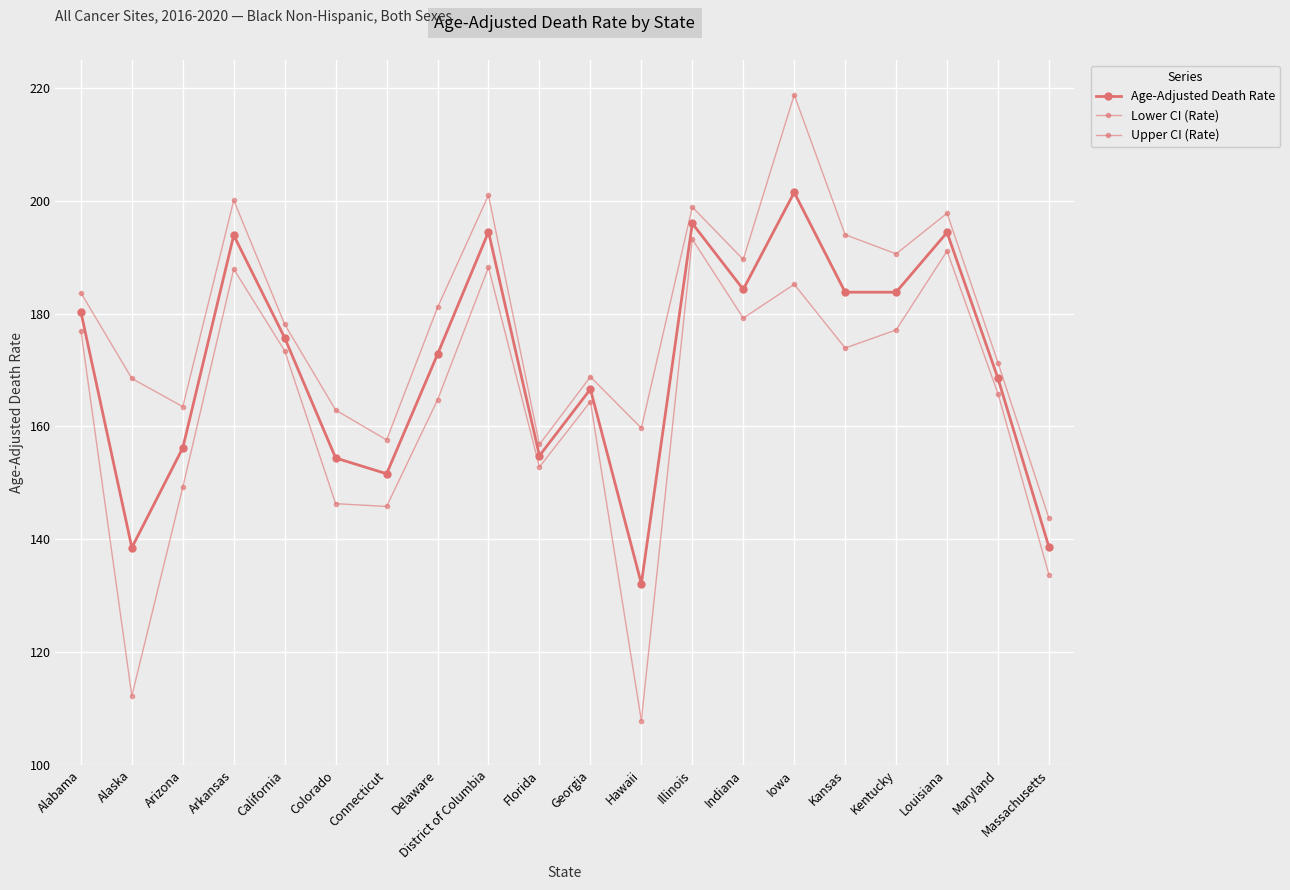

What position from the right is Kansas?

5